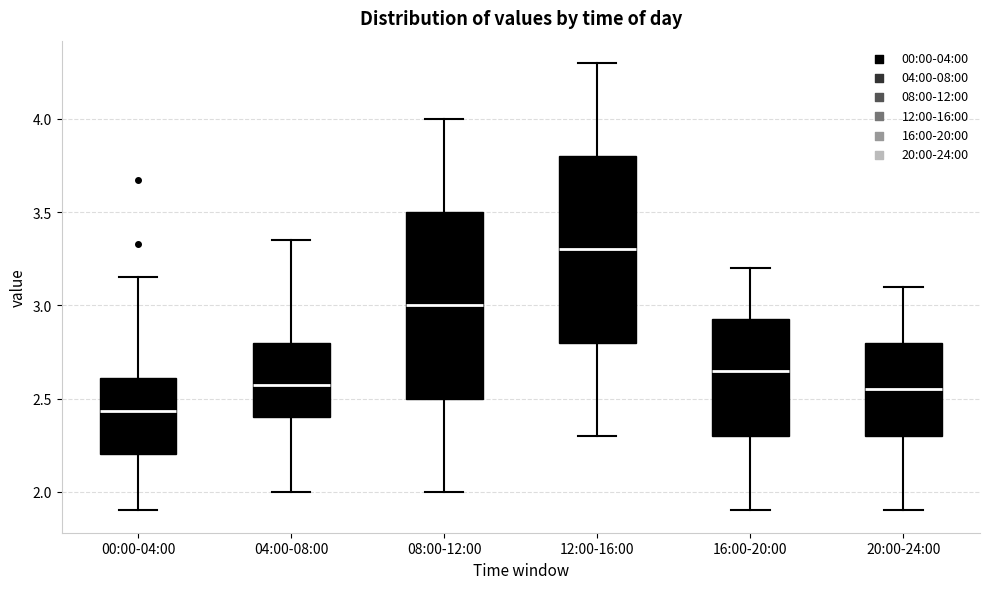

Where is the upper edge of the box for 16:00-20:00 on the y-axis? The values are not printed on the chart, so give them approximately, as read against the axis.

2.95